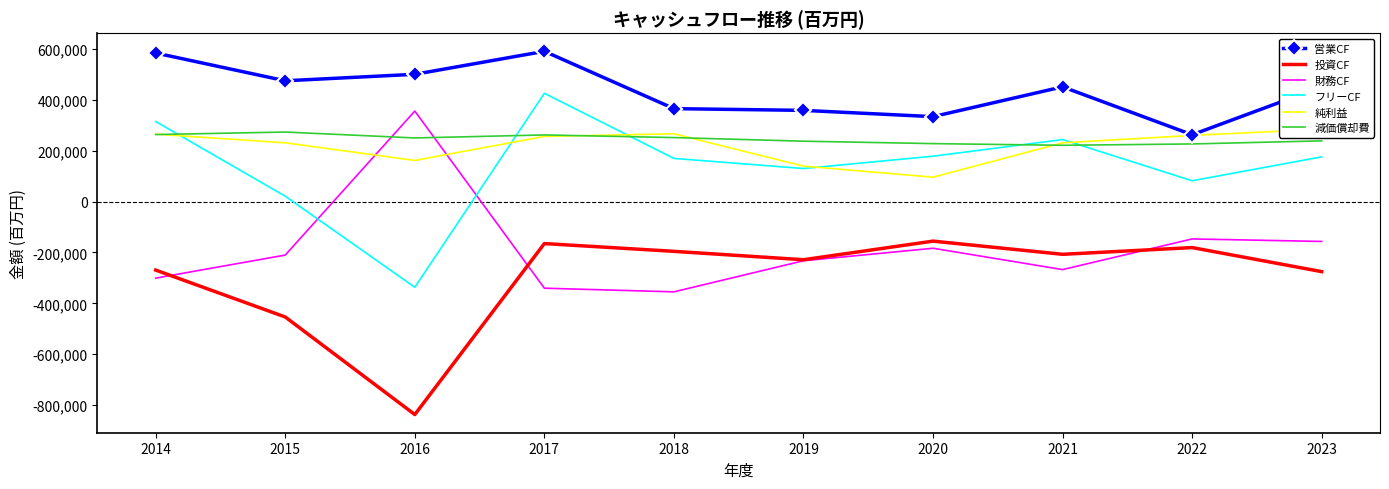

What is the approximate value of フリーCF at 2014?

314629